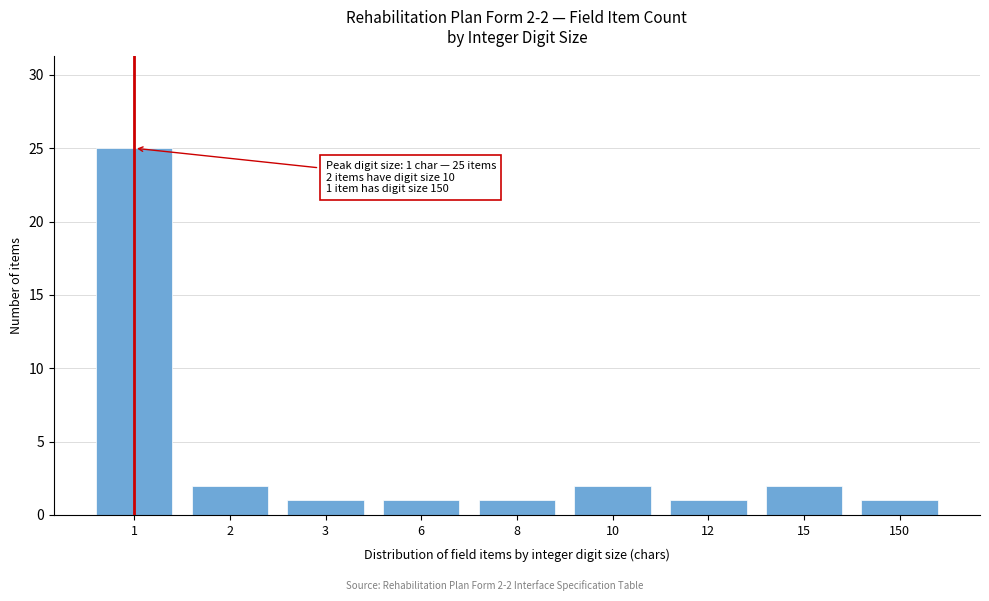

Reading right to left, transcribe all the data shown in this chart.

150=1	15=2	12=1	10=2	8=1	6=1	3=1	2=2	1=25